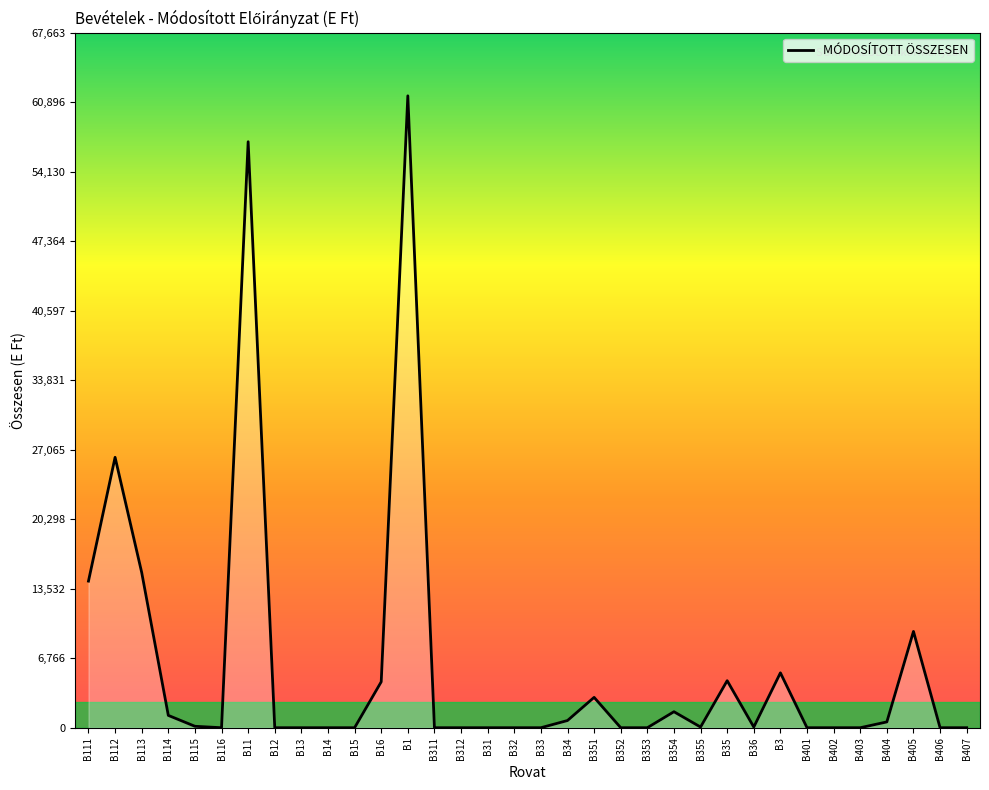

Where is the data nearest to the value 30756?

B112